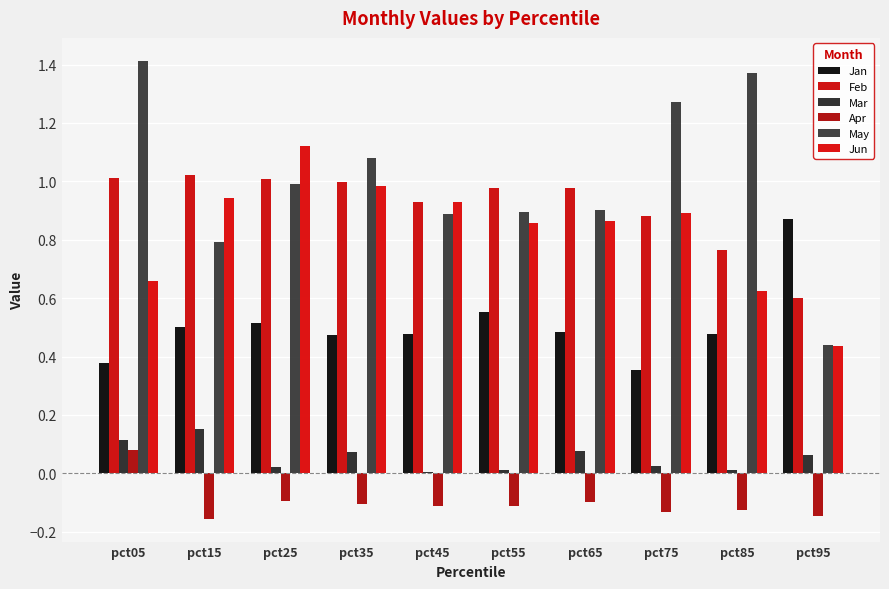

How many distinct data groups are displayed?

6